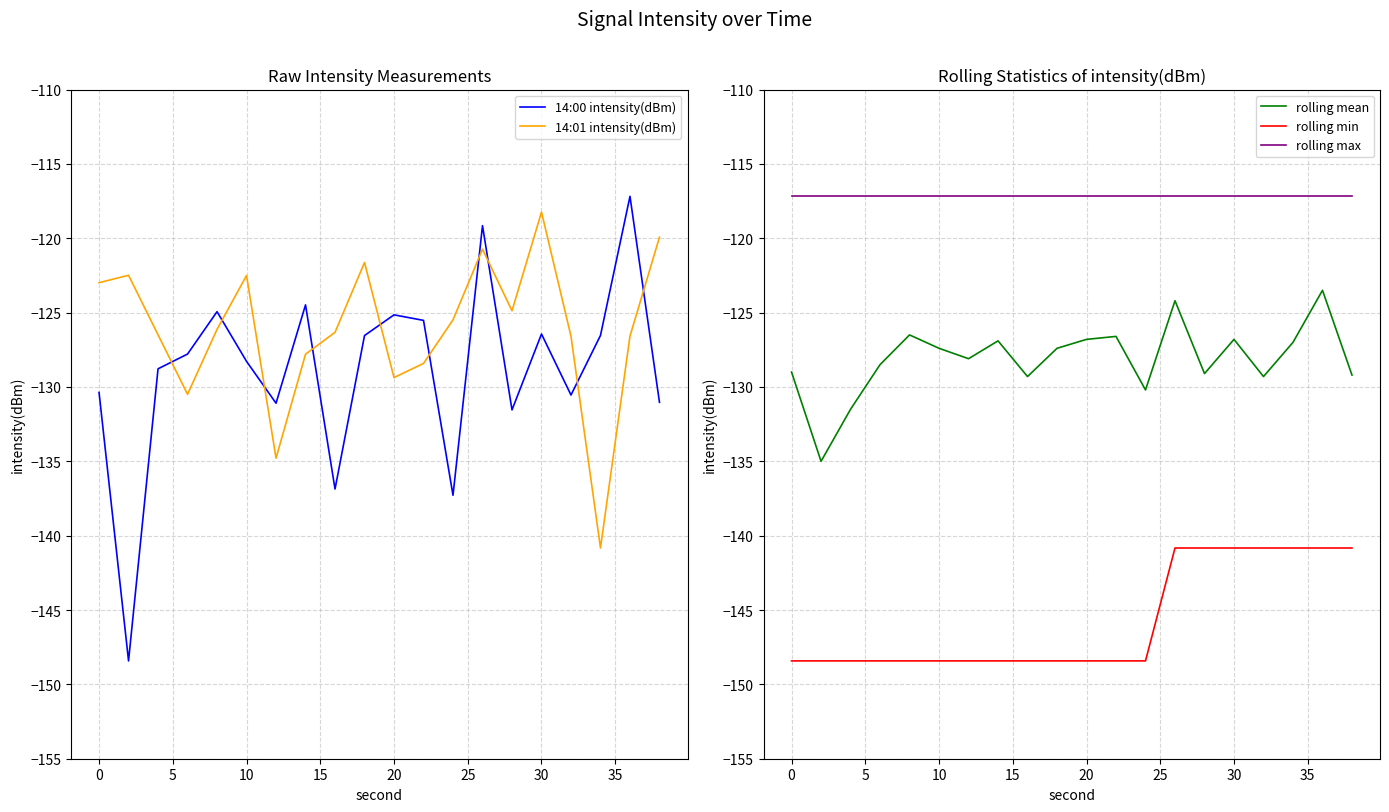

List the series in order of their peak value, highest first.

14:00 intensity(dBm), rolling max, 14:01 intensity(dBm), rolling mean, rolling min